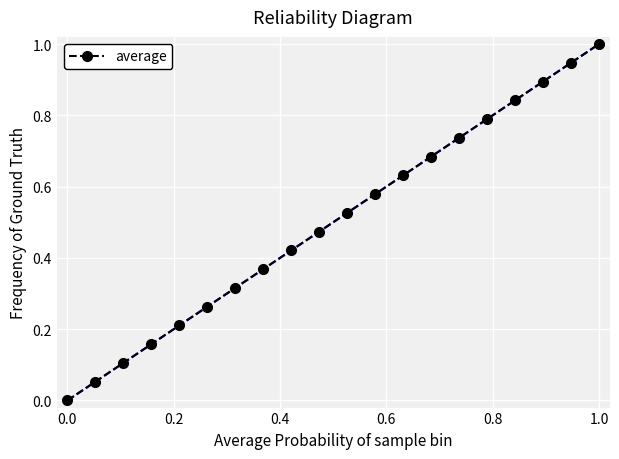

What is the difference between the maximum and minimum values?

1.0